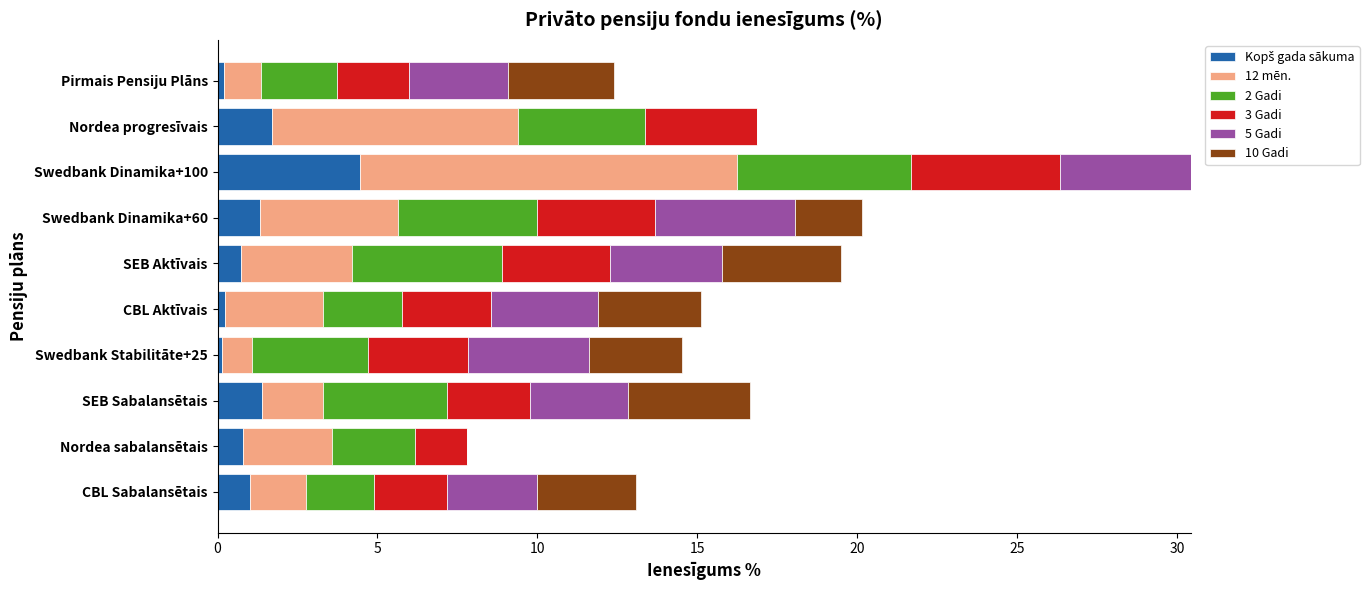

What is the total value across all series at Nordea sabalansētais?

7.8